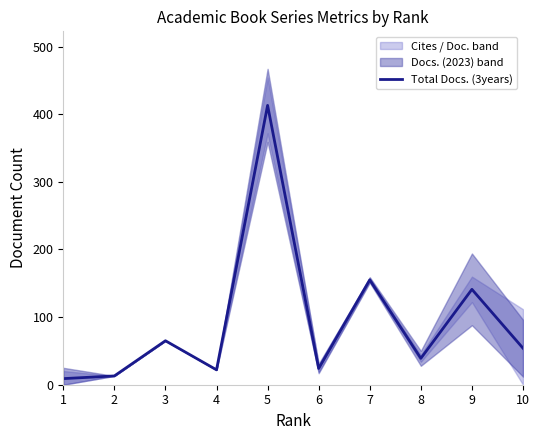

Is it true that the value at 7 is 206?

False